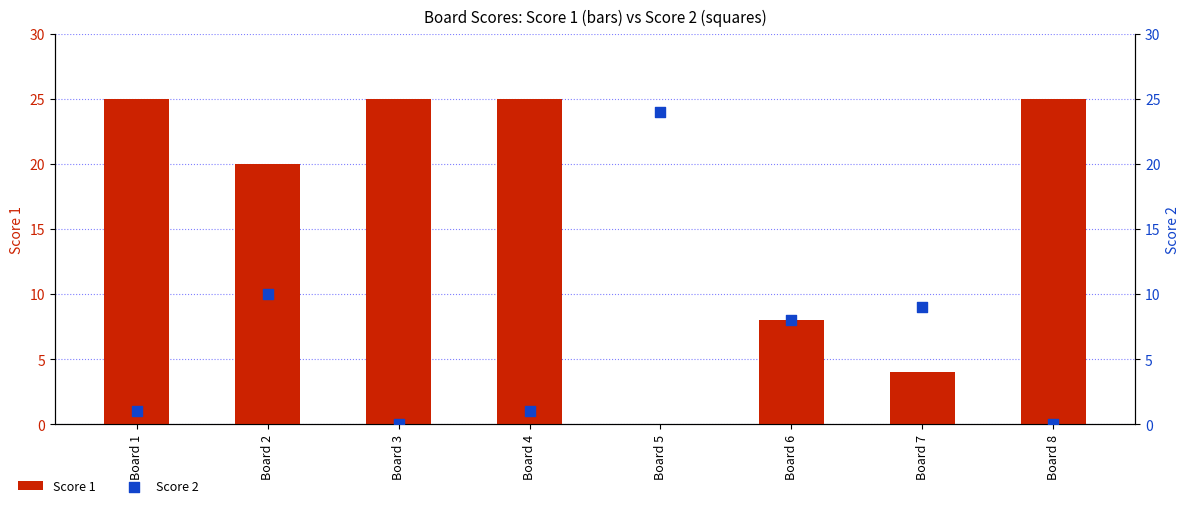

Which series has the largest total across all categories?

Score 1